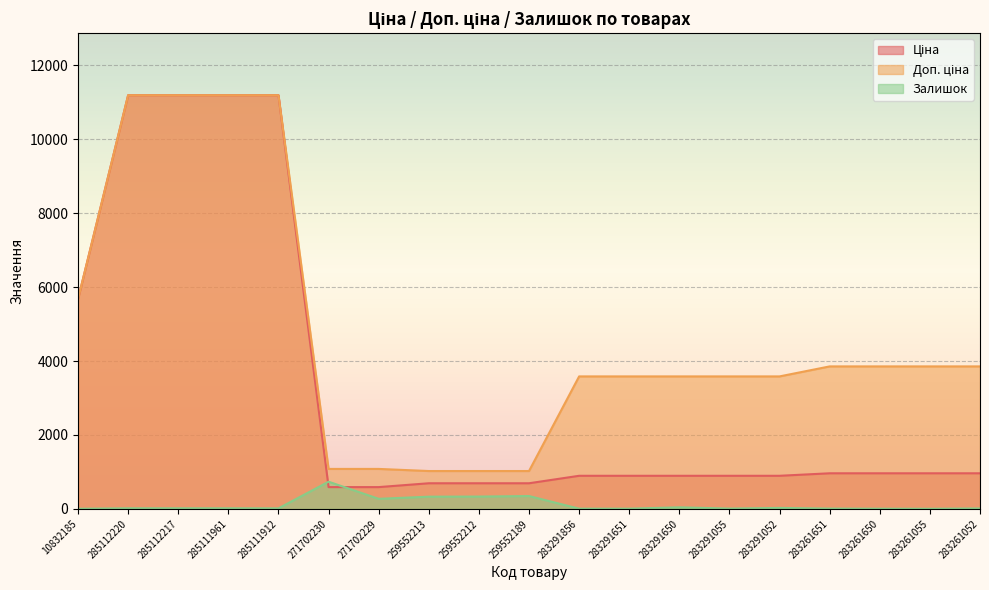

What is the total value across all series at 285111961?

22393.3